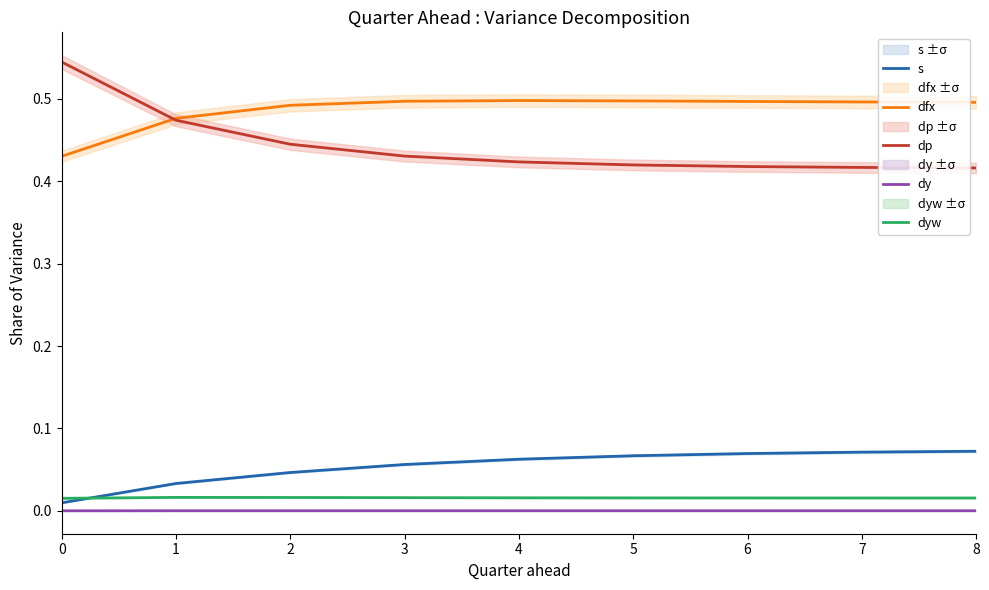

Which series has the widest spread of values?

dp